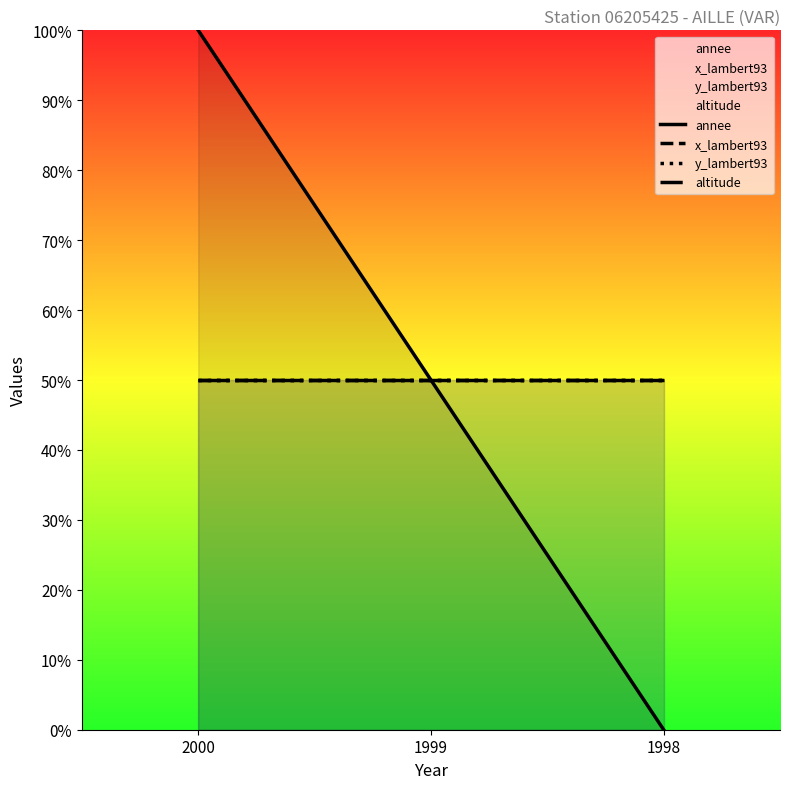

Reading right to left, what are all the values shown in this chart?

annee: 0	50	100
x_lambert93: 50	50	50
y_lambert93: 50	50	50
altitude: 50	50	50